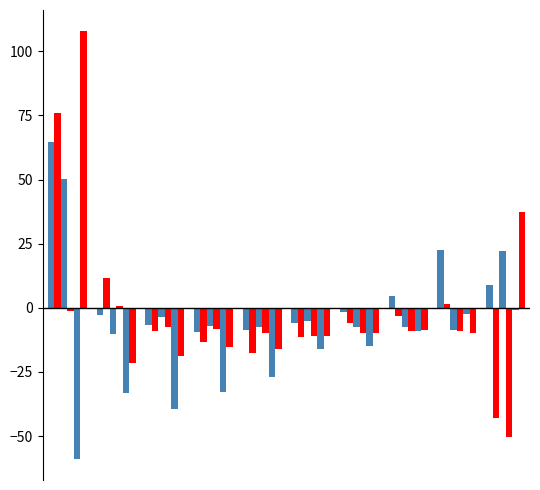

How many categories are shown in the chart?

10